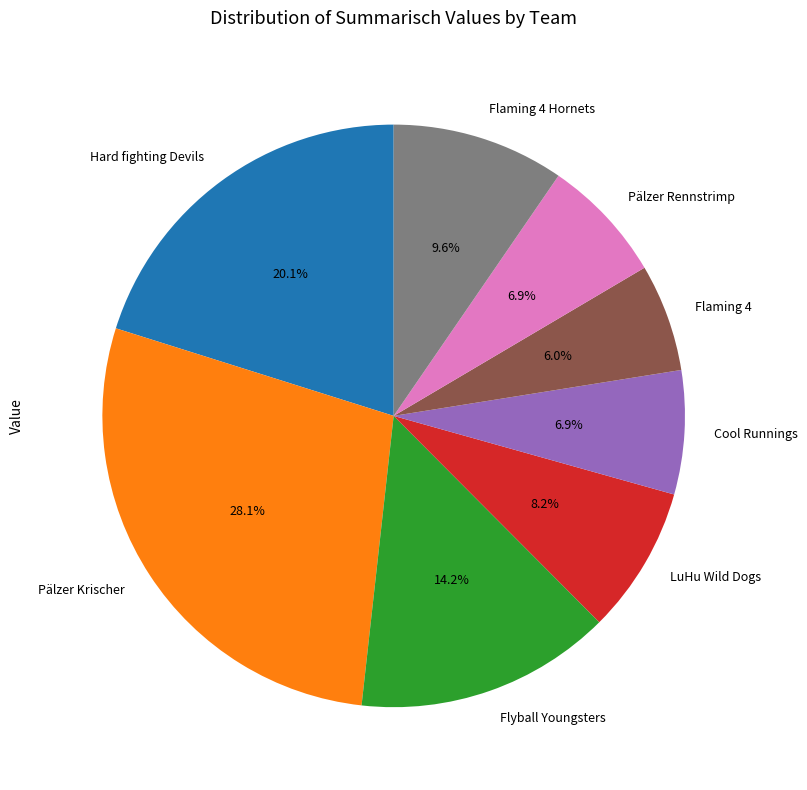

To the nearest percent, what is the difference between the largest and smallest slice percentages?

22%